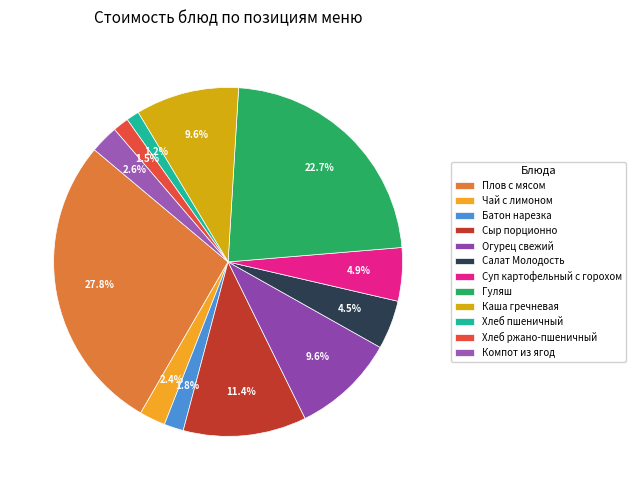

What is the change in value from Чай с лимоном to Салат Молодость?

+4.0